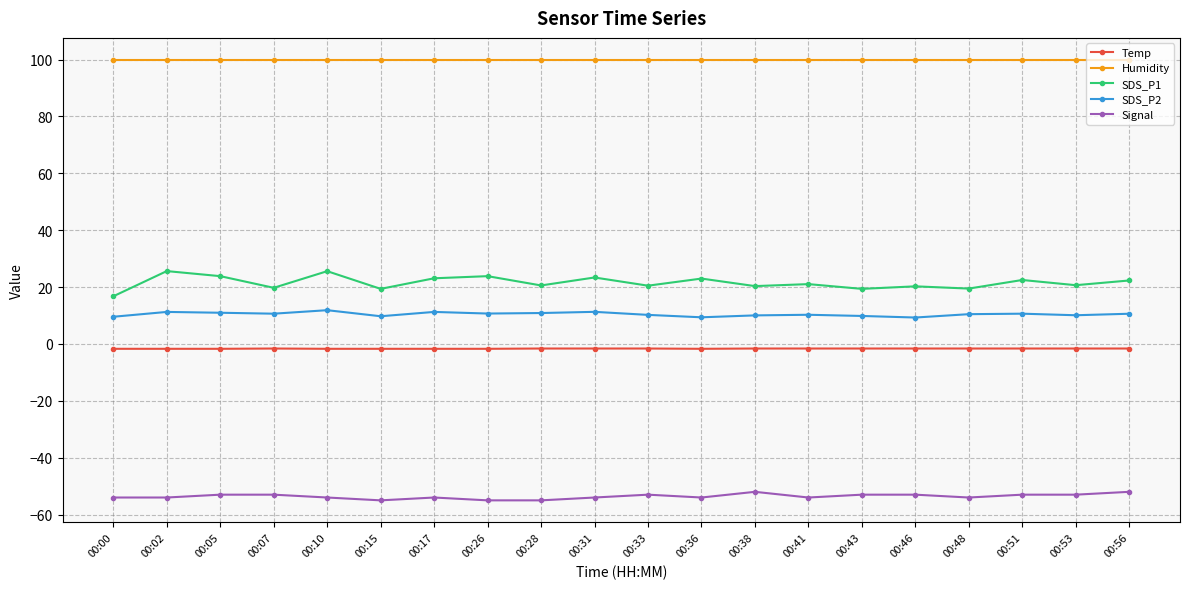

Which series has the largest range (max minus min)?

SDS_P1